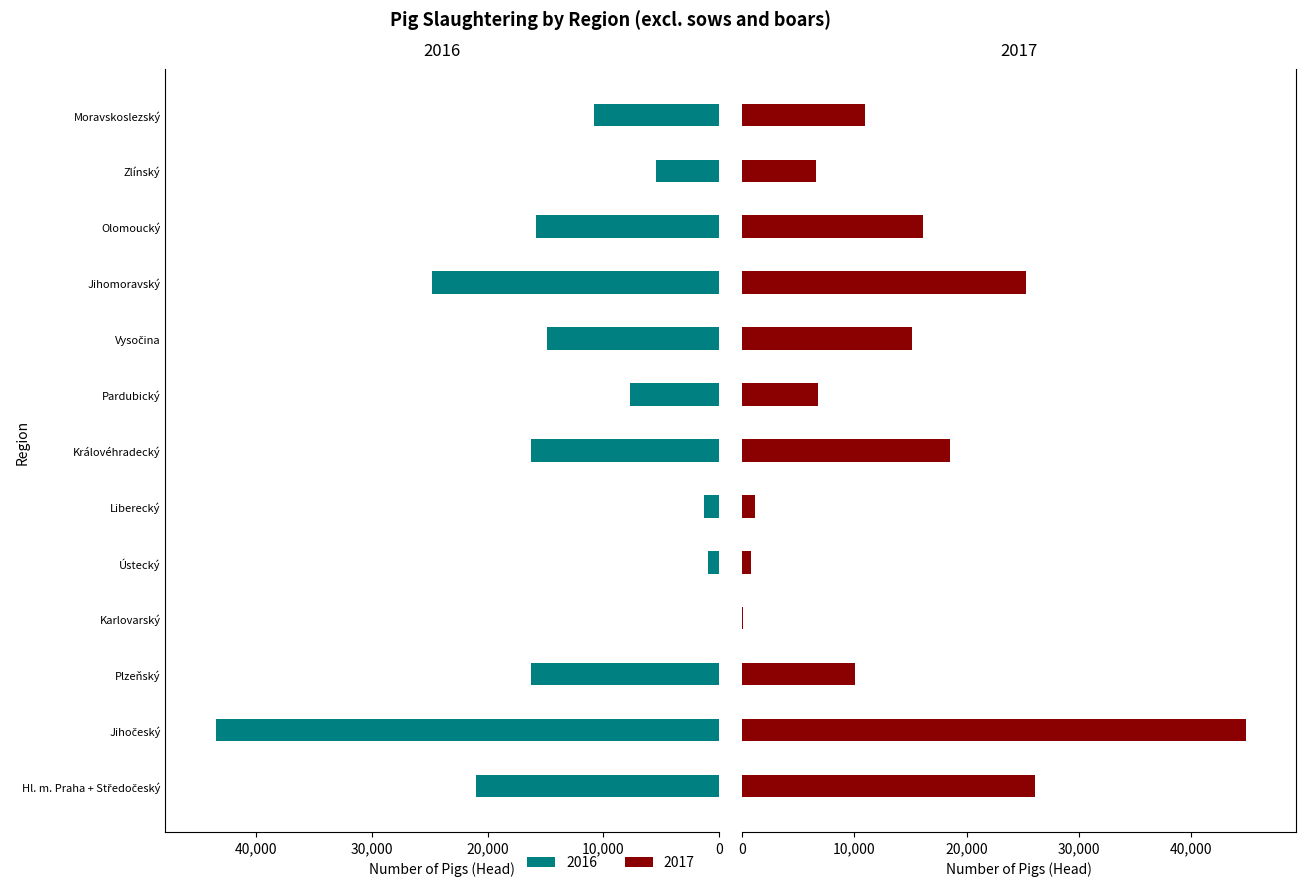

What is the total value across all series at Olomoucký?

31960